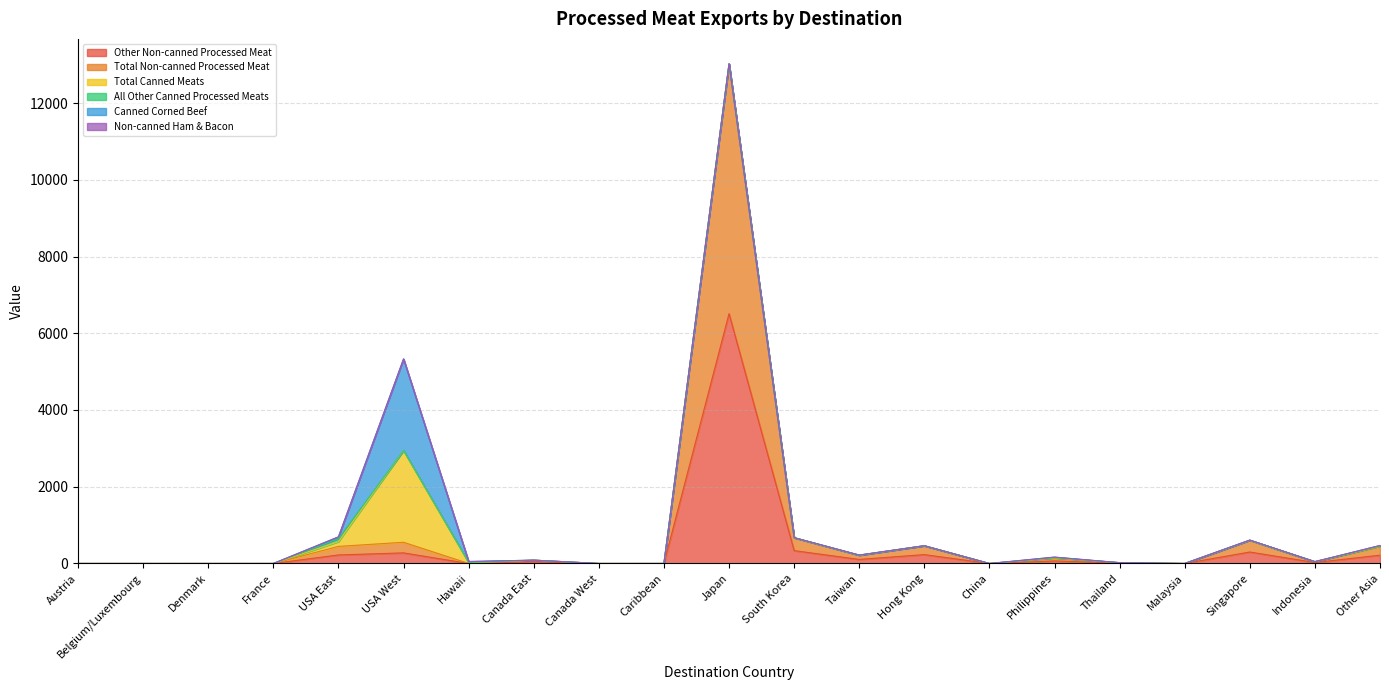

At which label is Total Non-canned Processed Meat closest to 3255?

South Korea